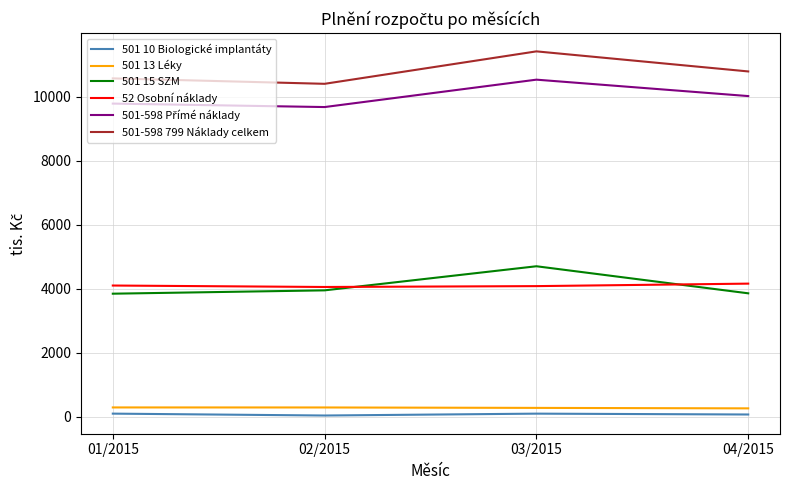

What is the greatest value displayed?

11413.0